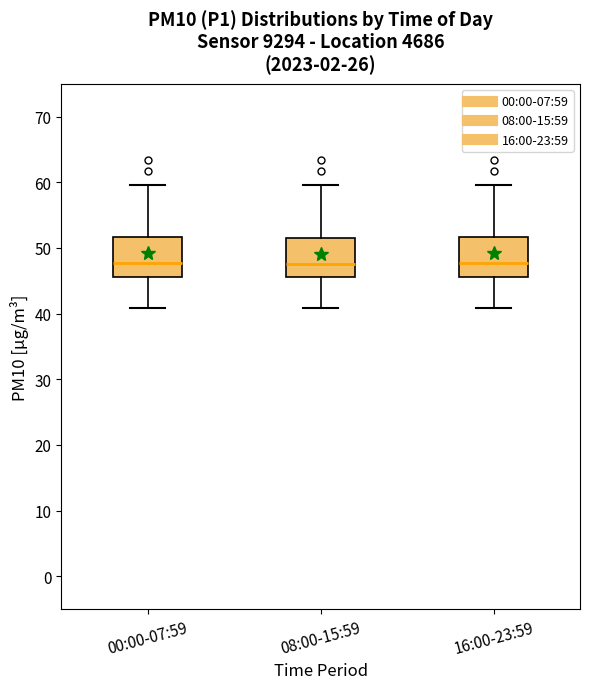

Reading left to right, read every box against the y-axis: the position of its median line, the range the box covers, and the ends of its whiskers. The values are not printed on the chart, so give them approximately, as read against the axis.

00:00-07:59: median 48, box 46 to 52, whiskers 41 to 60
08:00-15:59: median 48, box 46 to 52, whiskers 41 to 60
16:00-23:59: median 48, box 46 to 52, whiskers 41 to 60